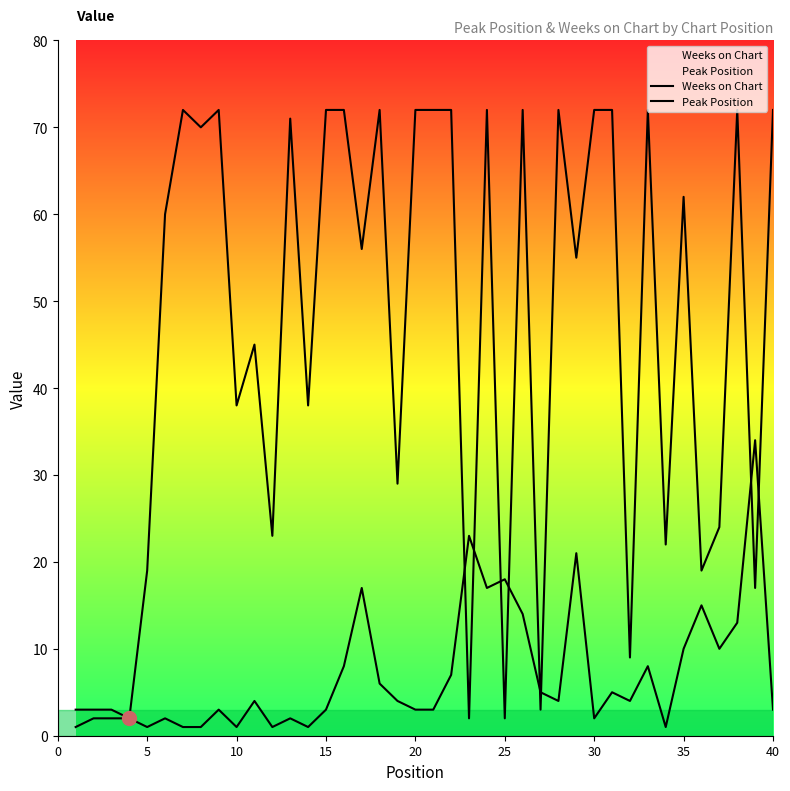

Which series has the largest total across all categories?

Weeks on Chart